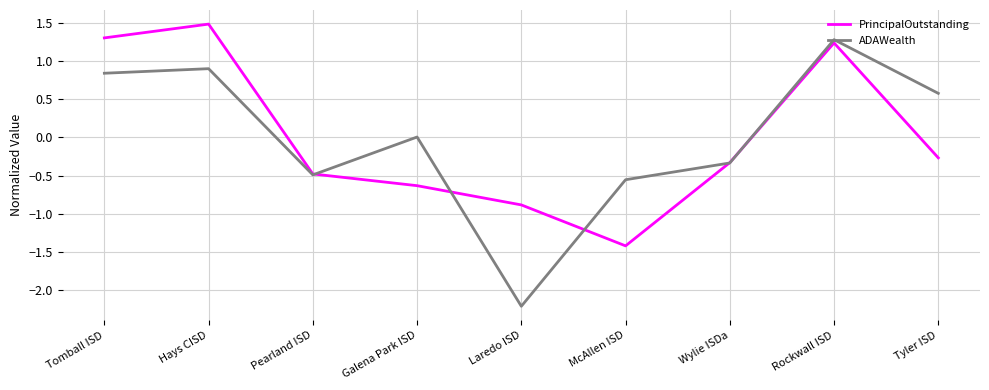

What position from the right is Tomball ISD?

9